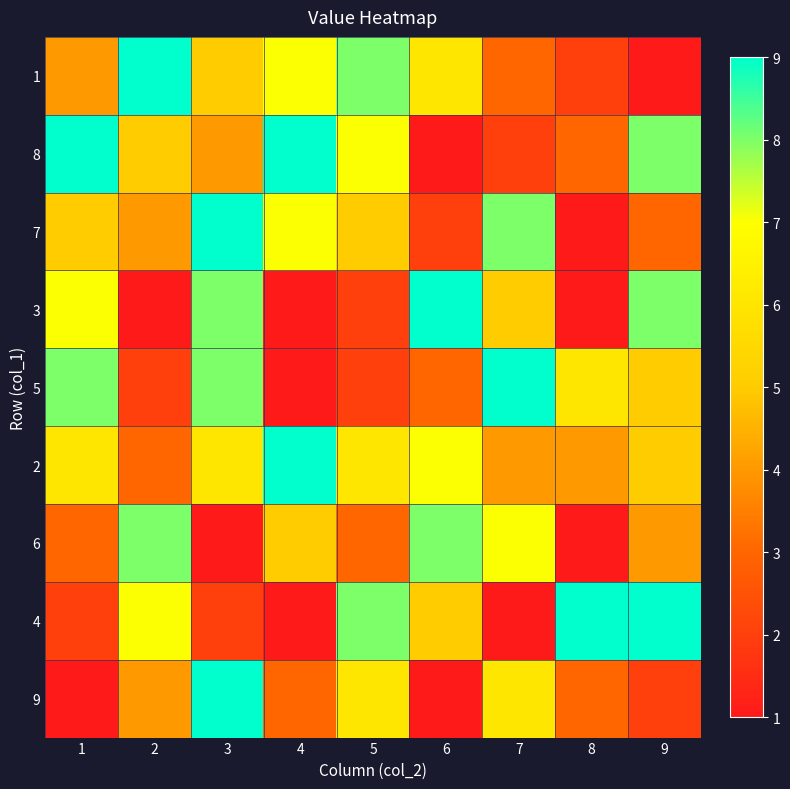

What is the total value across all series at 6?

42